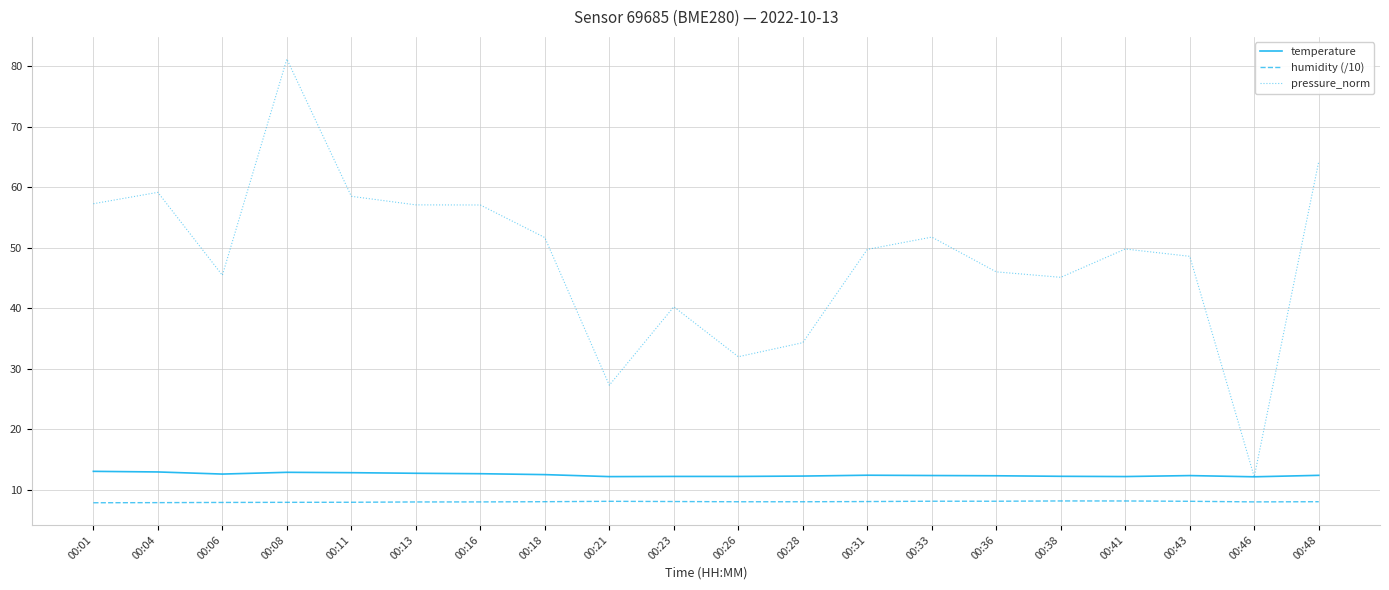

At which category is the sum across all series the highest?

00:08